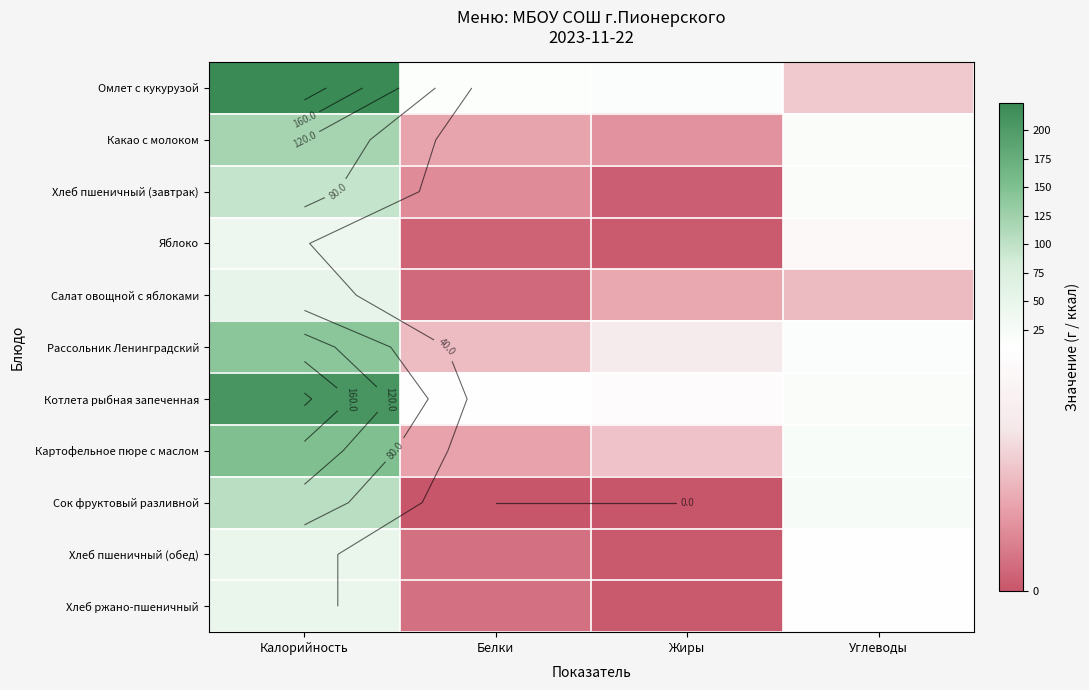

What value does the Картофельное пюре с маслом series have at Углеводы?

22.9